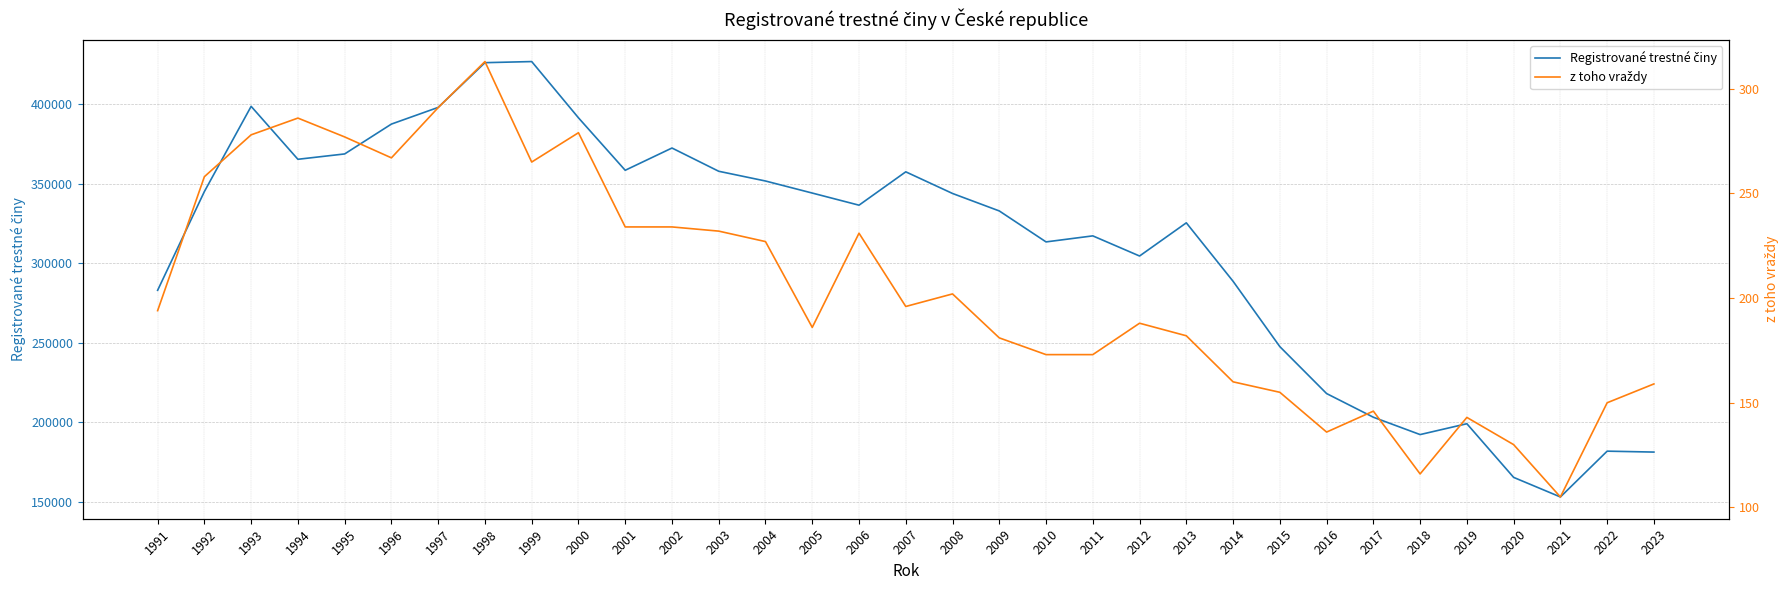

Which series has the largest range (max minus min)?

Registrované trestné činy